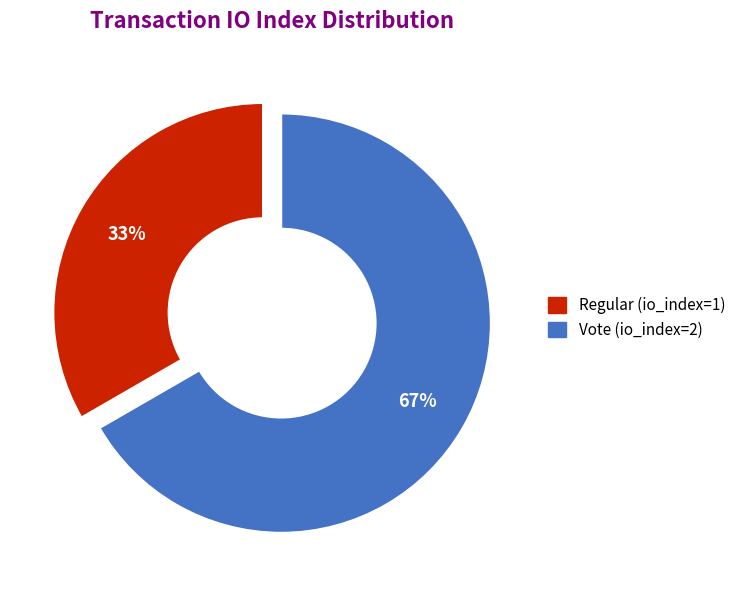

Does Regular (io_index=1) represent more than half of the total?

No